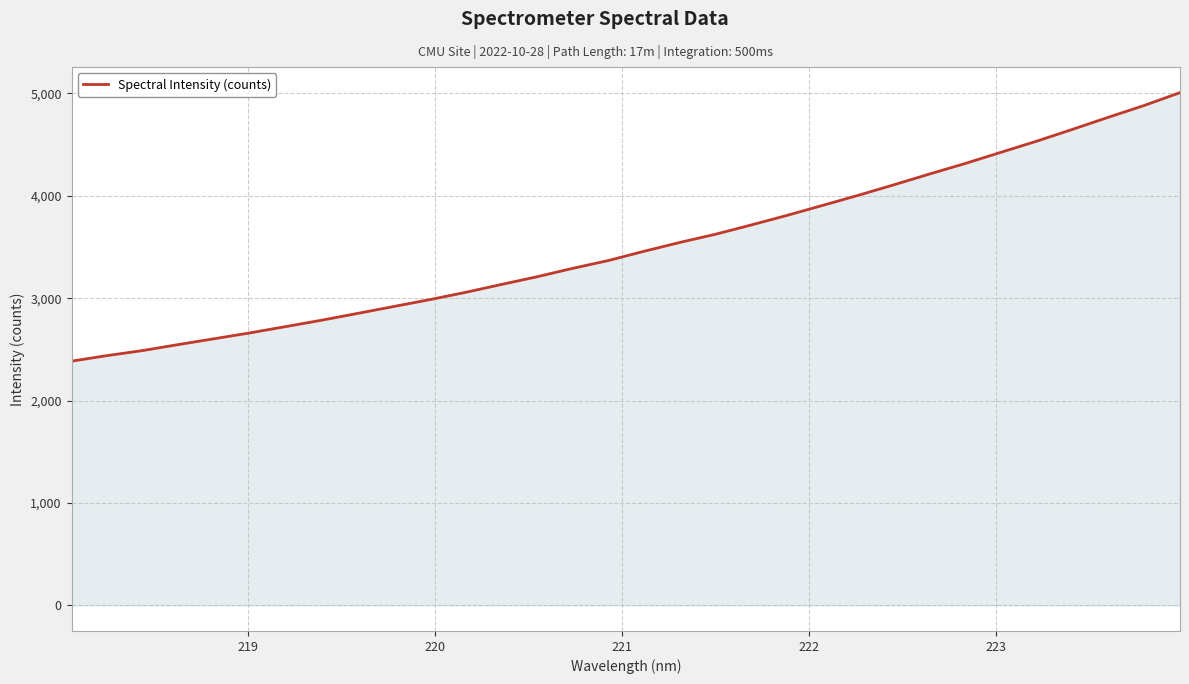

What is the minimum value shown in the chart?

2384.6